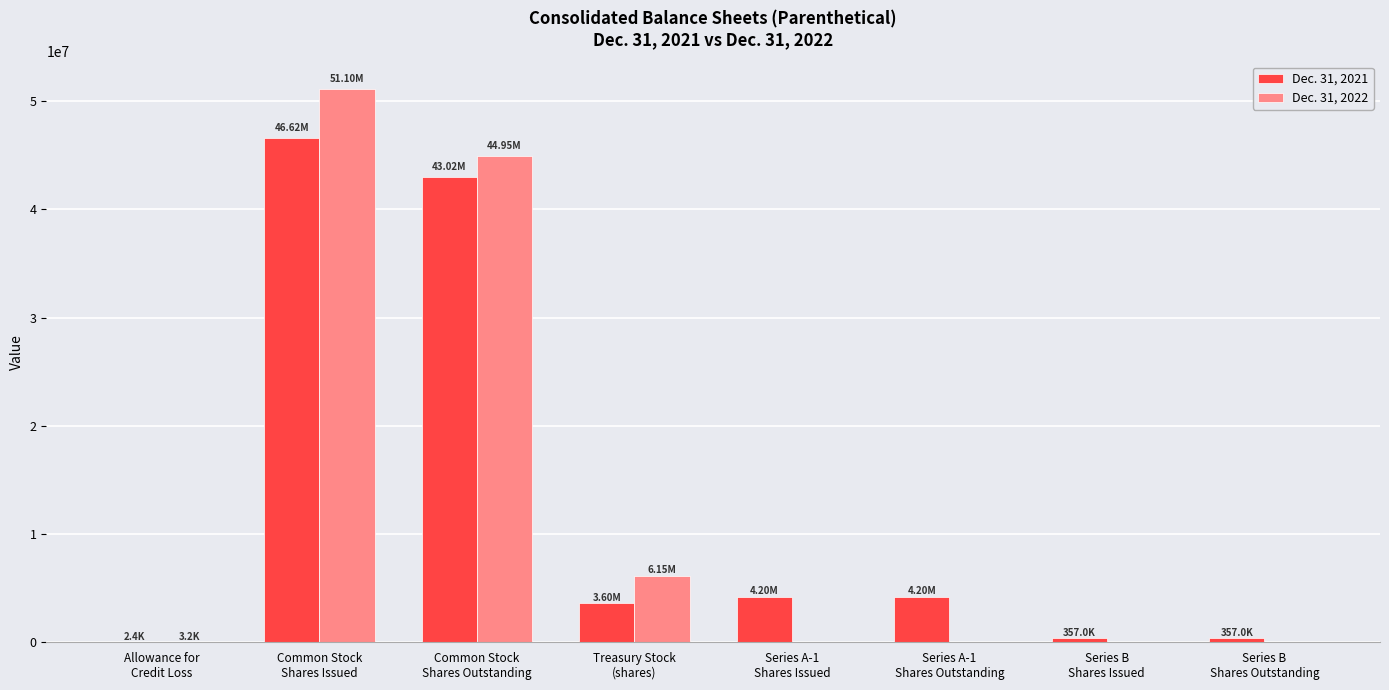

What are all the series names shown in the legend?

Dec. 31, 2021, Dec. 31, 2022